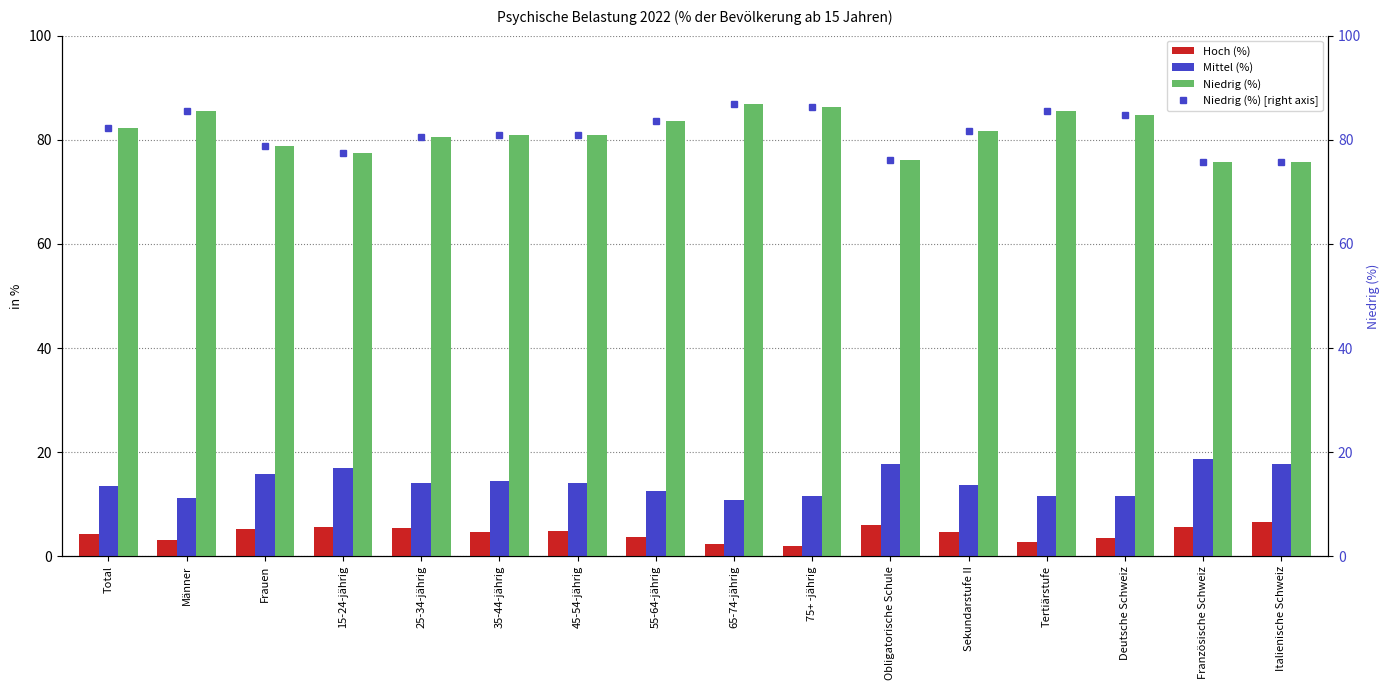

What position from the left is Total?

1